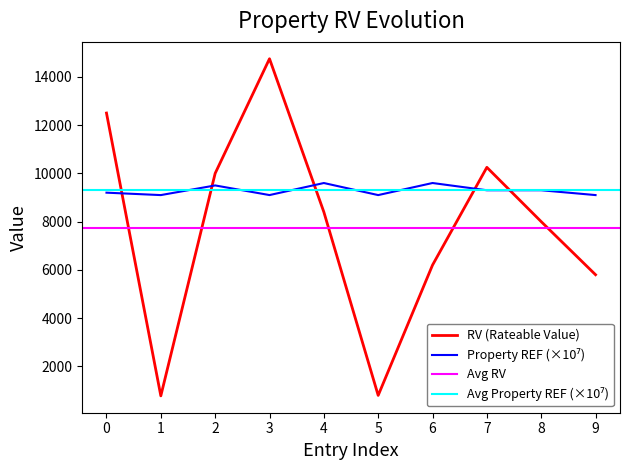

Reading right to left, extract all data points from this chart.

RV: 5800.0	8000.0	10250.0	6200.0	800.0	8400.0	14750.0	10000.0	780.0	12500.0
PROPERTY REF: 9100.4	9300.1	9300.3	9600.4	9100.1	9600.1	9100.8	9500.0	9100.1	9200.4